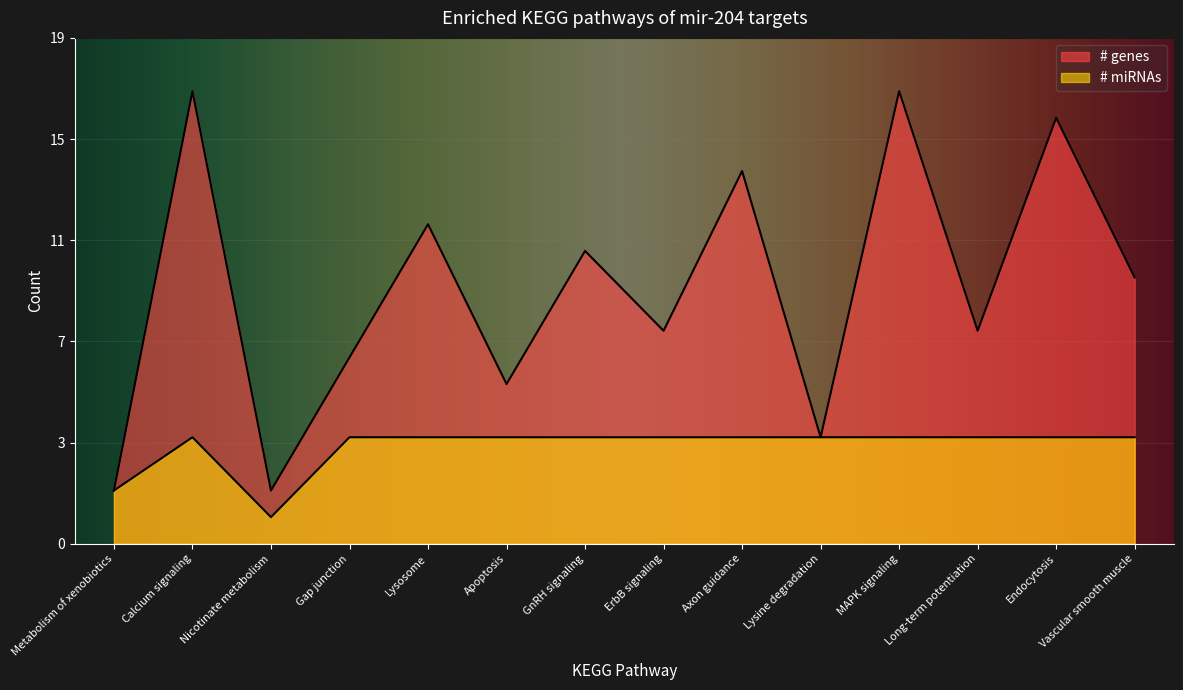

How many interior local peaks does the # miRNAs series have?

1